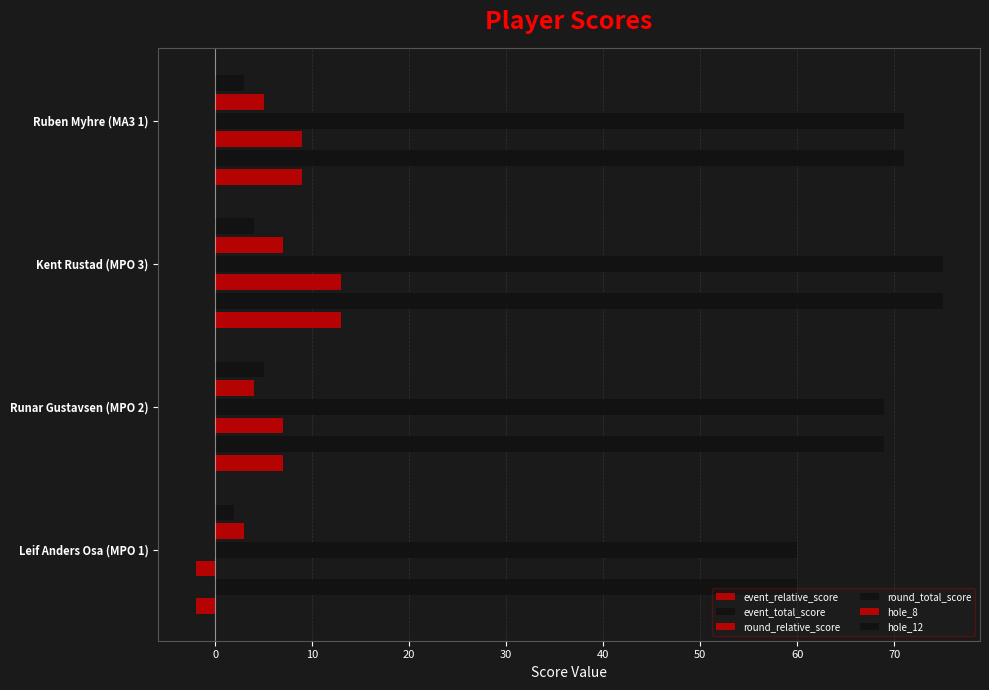

How many values in the hole_12 series are below 4?

2